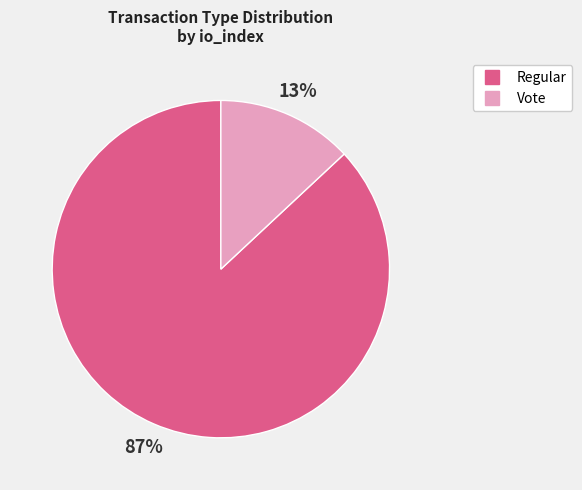

To the nearest percent, what is the difference between the largest and smallest slice percentages?

74%